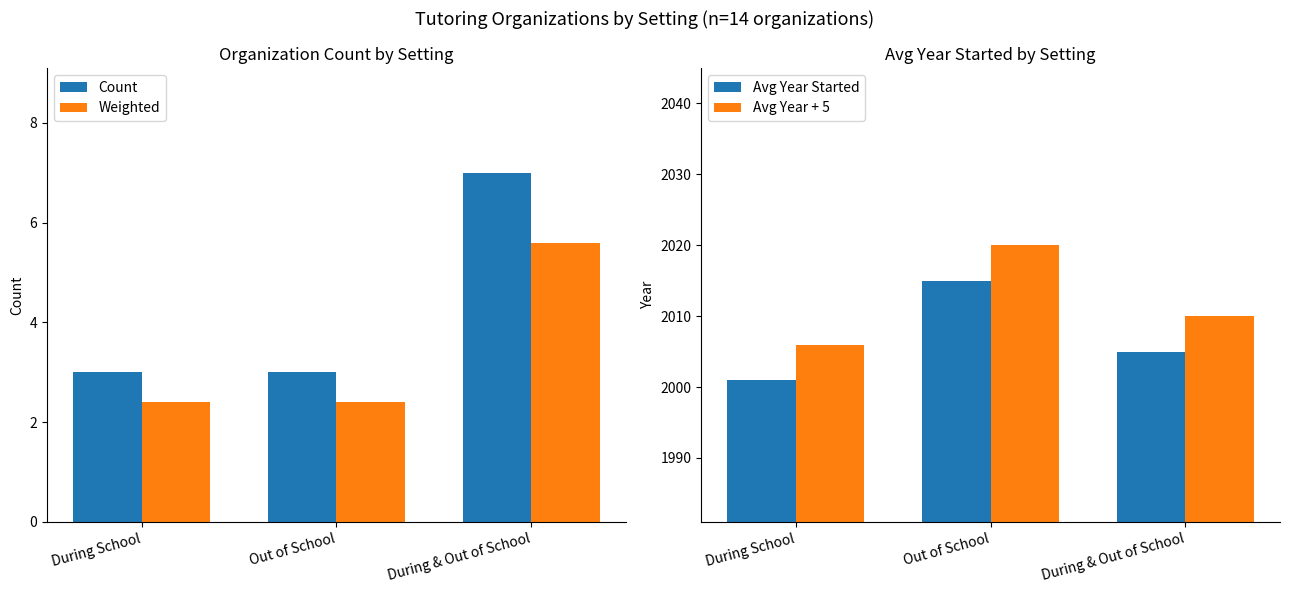

What are all the series names shown in the legend?

Count, Weighted, Avg Year Started, Avg Year + 5